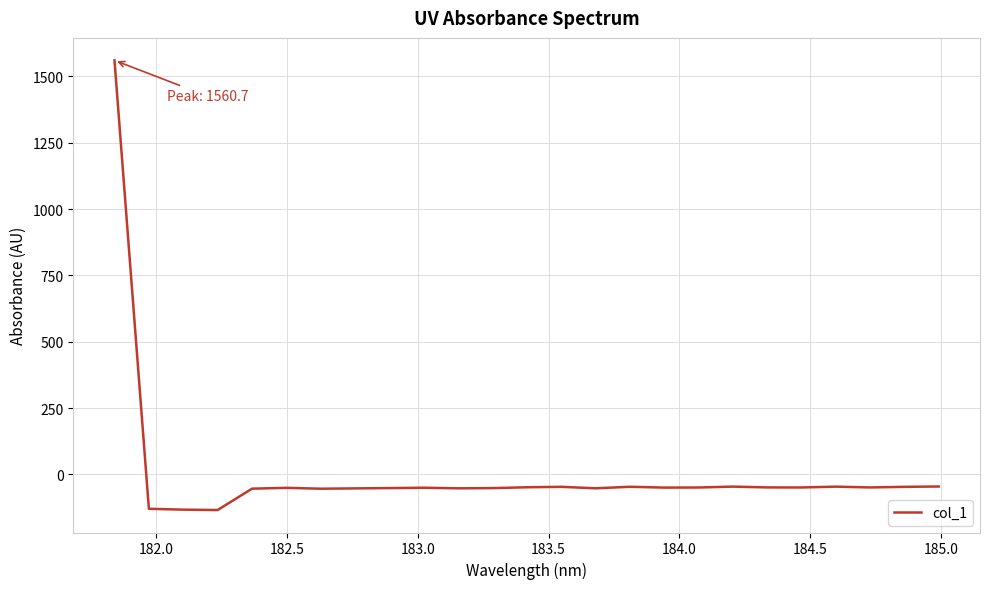

Count the number of data series in this chart.

1